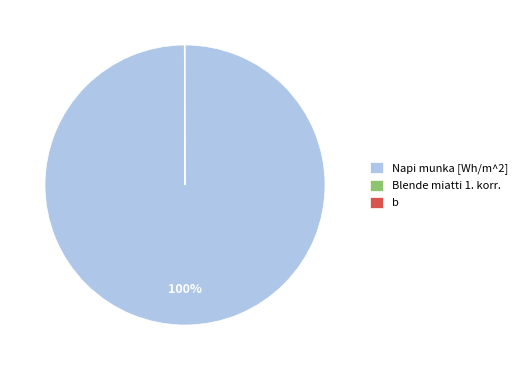

To the nearest percent, what is the average slice percentage?

33%